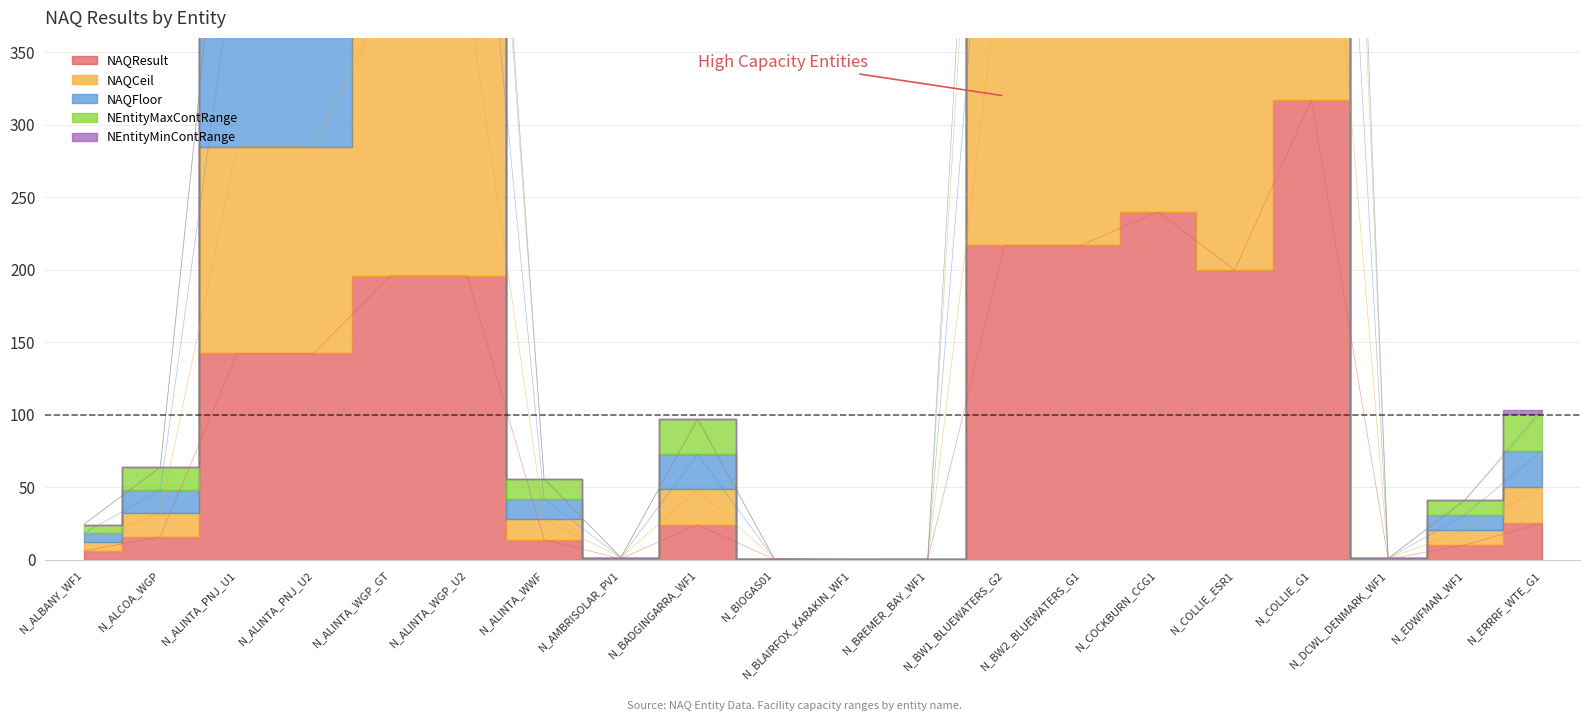

Which category has the lowest value across all series?

N_BLAIRFOX_KARAKIN_WF1